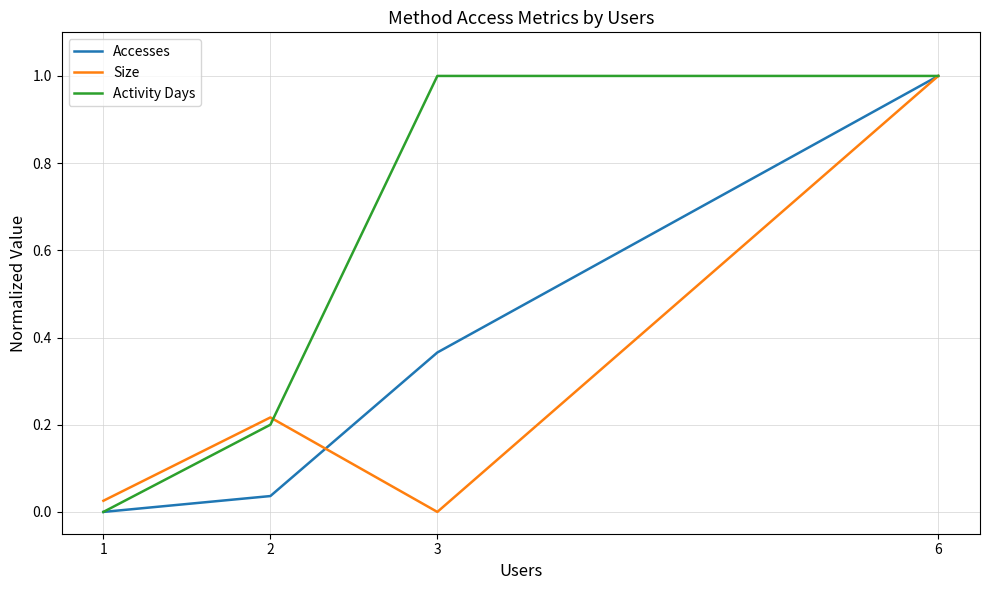

The Accesses series shows 0.1 at 2. True or false?

False